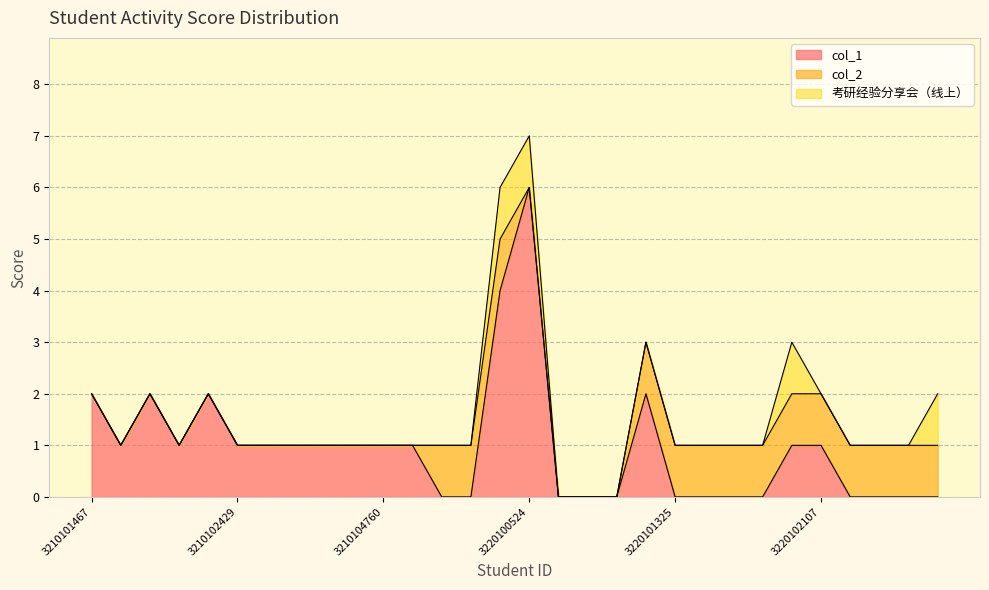

Which label corresponds to the smallest value in the chart?

3210105763